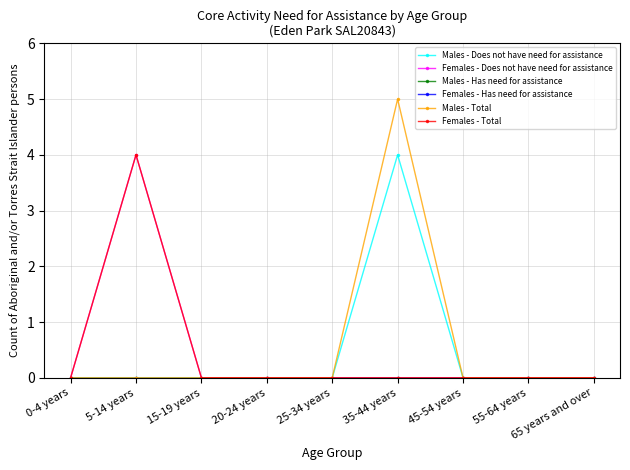

Which series has the largest total across all categories?

Males - Total